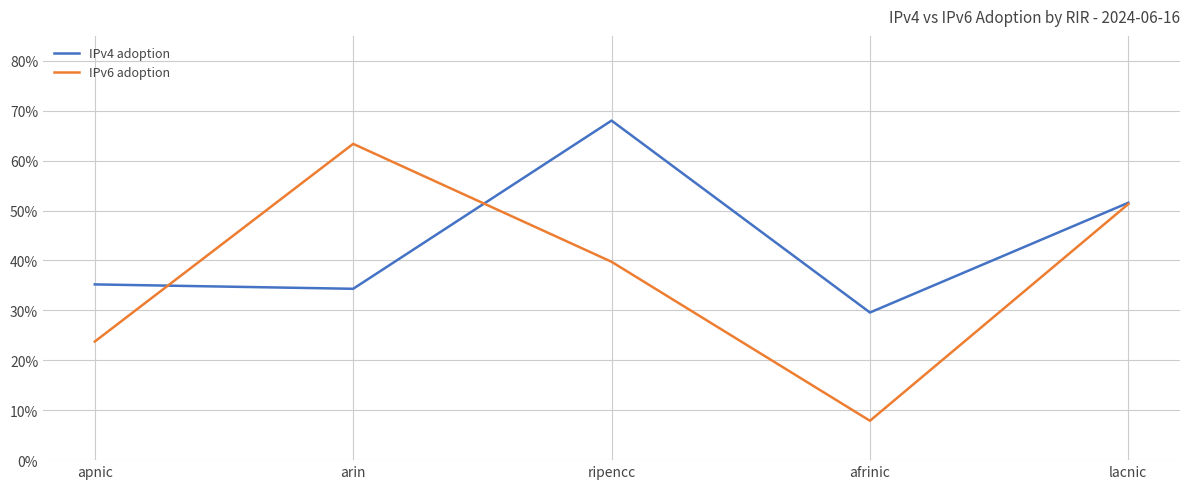

Reading left to right, what are all the values shown in this chart?

IPv4 adoption: apnic=0.4	arin=0.3	ripencc=0.7	afrinic=0.3	lacnic=0.5
IPv6 adoption: apnic=0.2	arin=0.6	ripencc=0.4	afrinic=0.1	lacnic=0.5